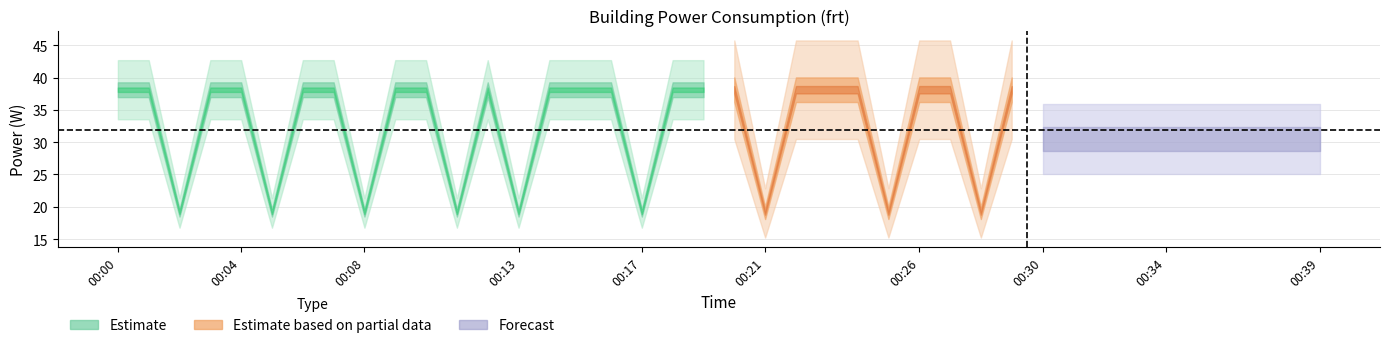

What is the minimum value shown in the chart?

19.1